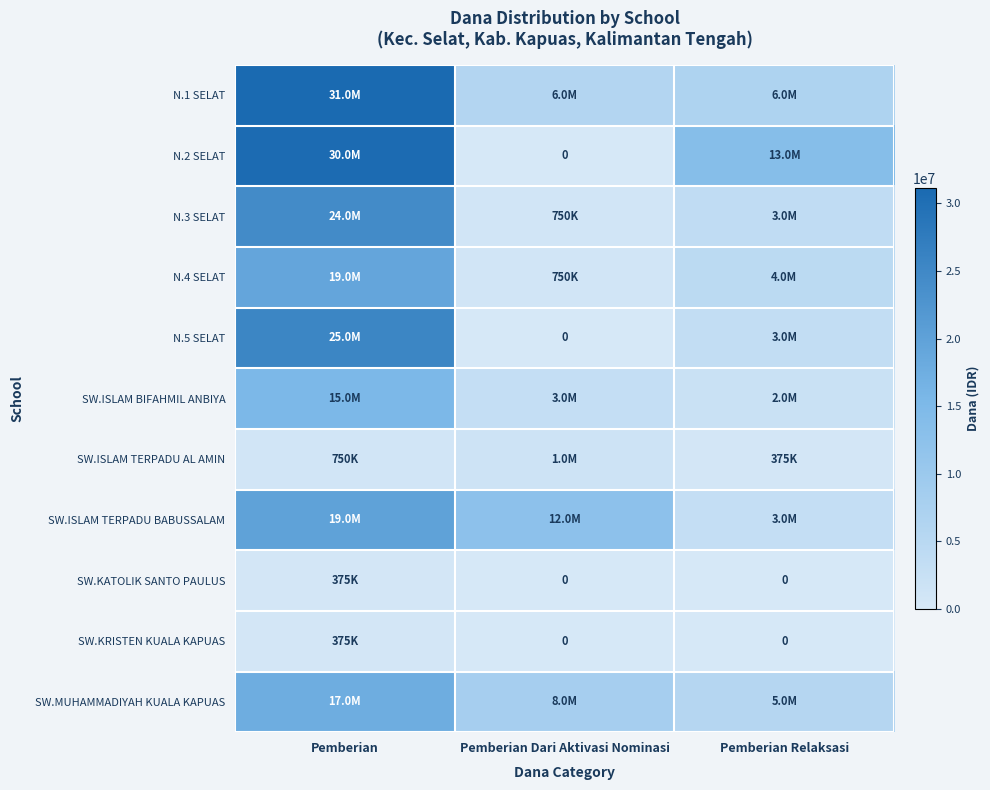

Between Pemberian Dari Aktivasi Nominasi and Pemberian, which is larger?

Pemberian